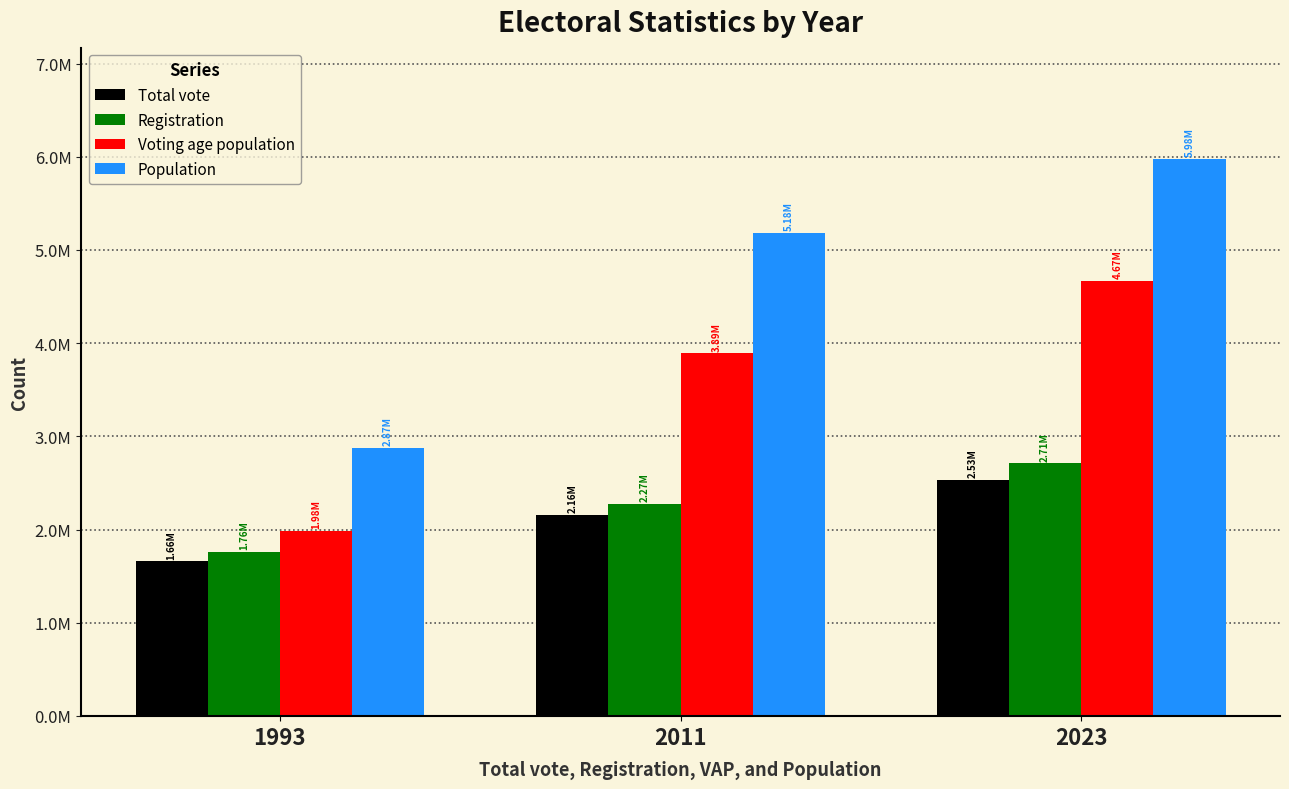

Which series changed the most between 1993 and 2023?

Population